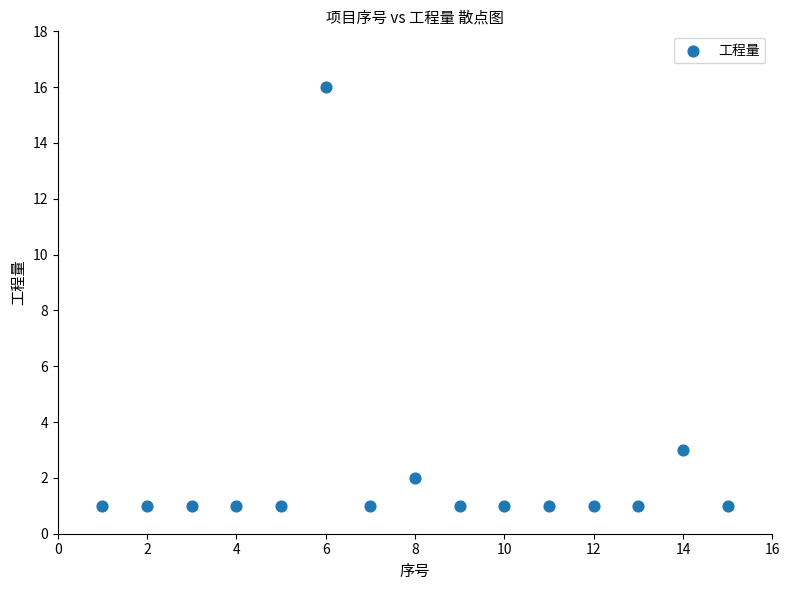

What Y value in the scatter plot is closest to 8?

3